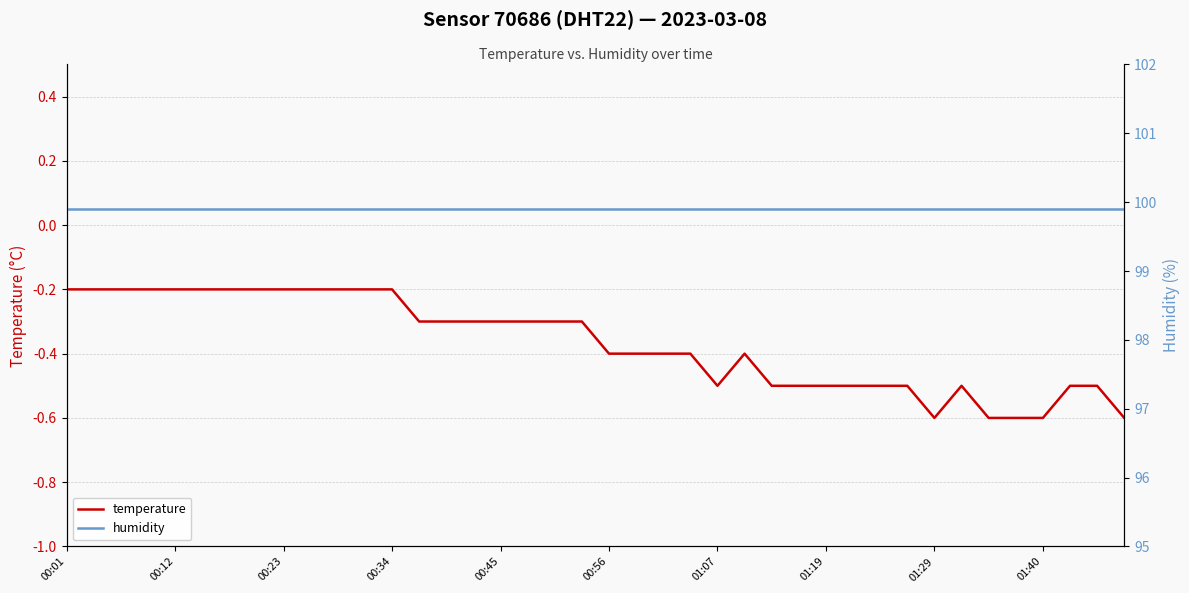

Reading left to right, extract all data points from this chart.

temperature: -0.2	-0.2	-0.2	-0.2	-0.2	-0.2	-0.2	-0.2	-0.2	-0.2	-0.2	-0.2	-0.2	-0.3	-0.3	-0.3	-0.3	-0.3	-0.3	-0.3	-0.4	-0.4	-0.4	-0.4	-0.5	-0.4	-0.5	-0.5	-0.5	-0.5	-0.5	-0.5	-0.6	-0.5	-0.6	-0.6	-0.6	-0.5	-0.5	-0.6
humidity: 99.9	99.9	99.9	99.9	99.9	99.9	99.9	99.9	99.9	99.9	99.9	99.9	99.9	99.9	99.9	99.9	99.9	99.9	99.9	99.9	99.9	99.9	99.9	99.9	99.9	99.9	99.9	99.9	99.9	99.9	99.9	99.9	99.9	99.9	99.9	99.9	99.9	99.9	99.9	99.9